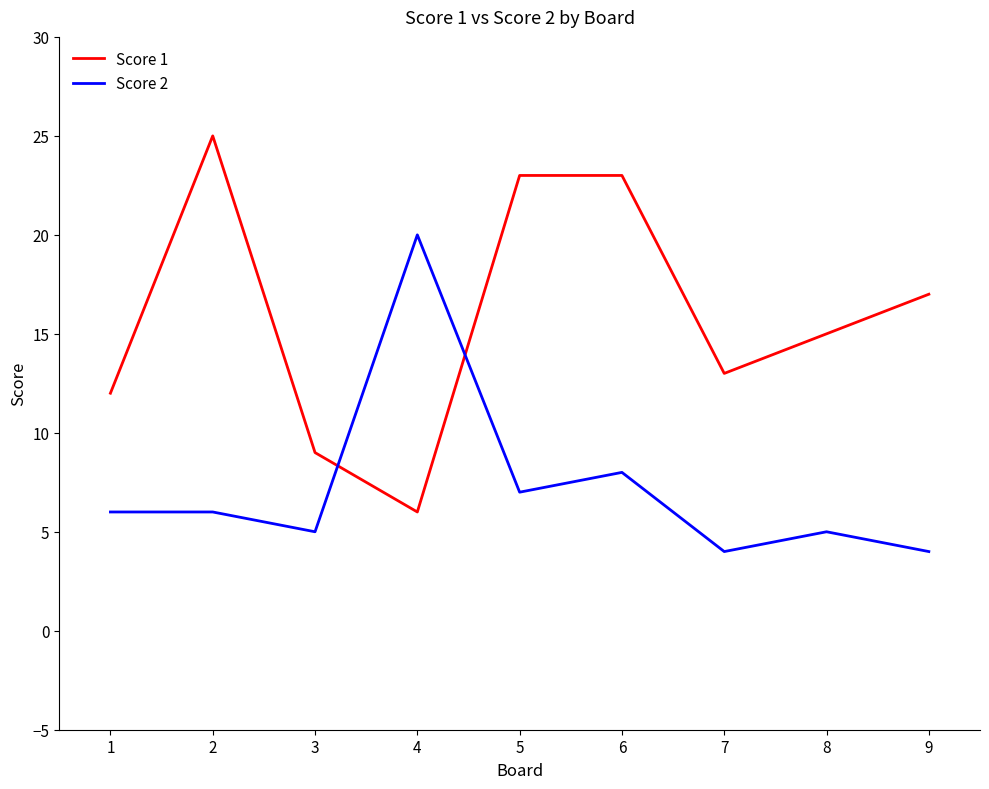

Does the chart display data point markers on the line(s)?

No